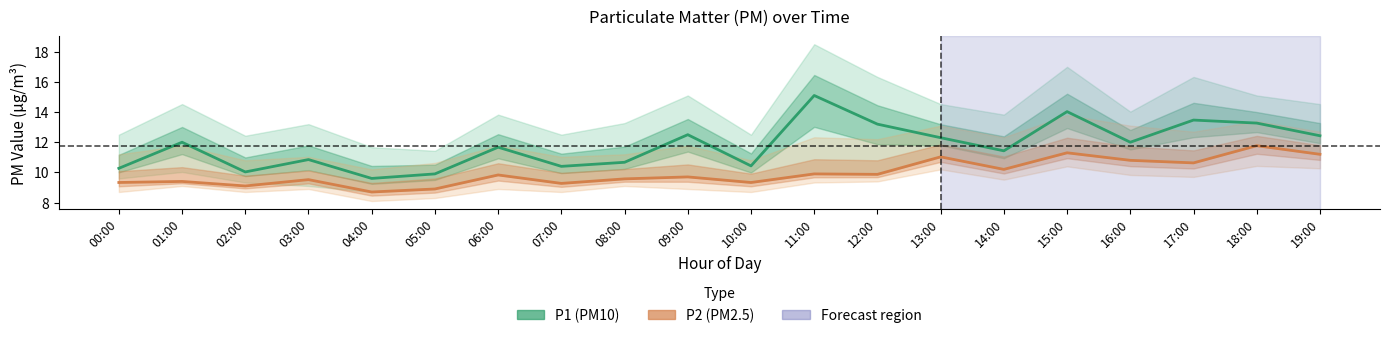

How many categories are shown in the chart?

20